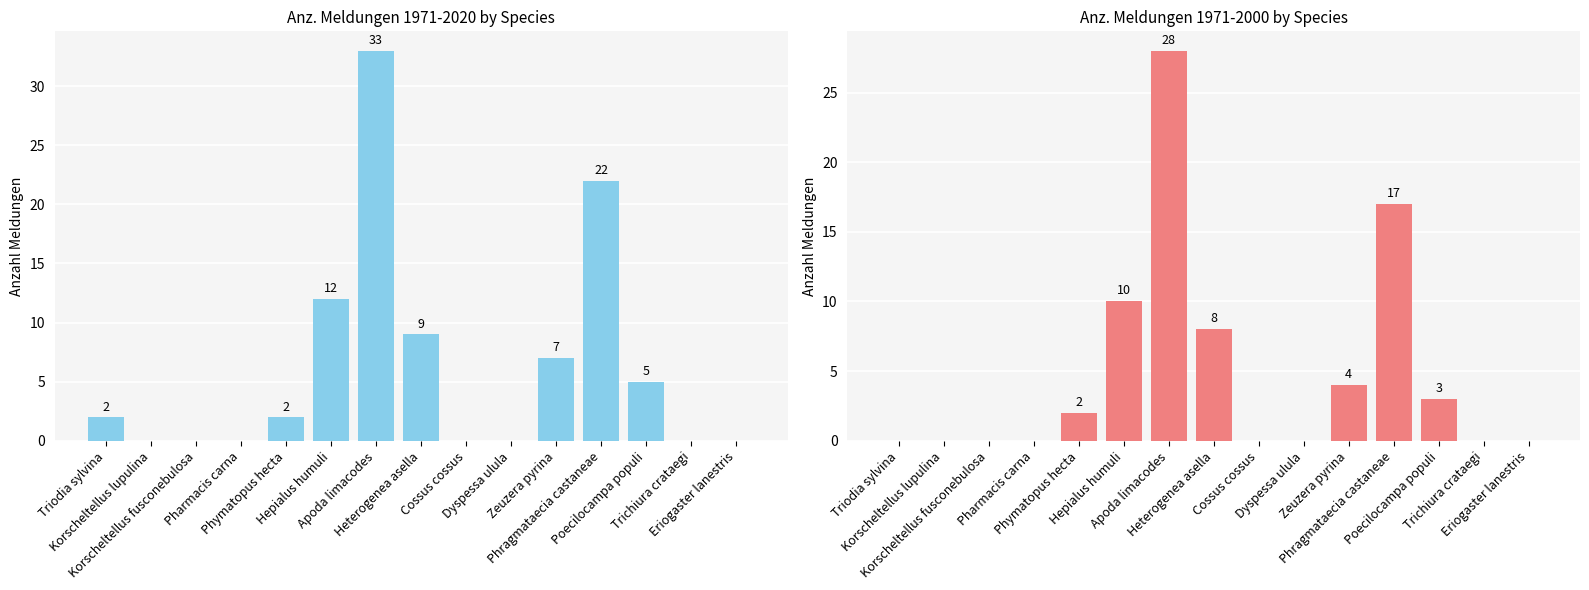

What is the difference between the maximum and minimum values in the Anz. Meldungen 1971-2020 series?

33